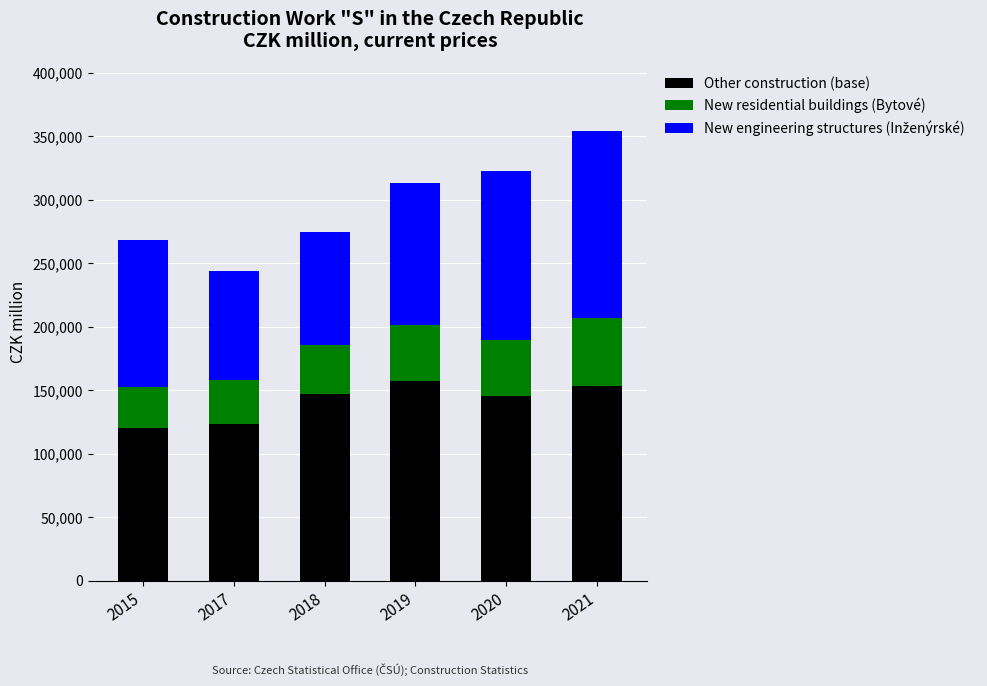

What is the highest value of the Other construction (base) series?

156989.5